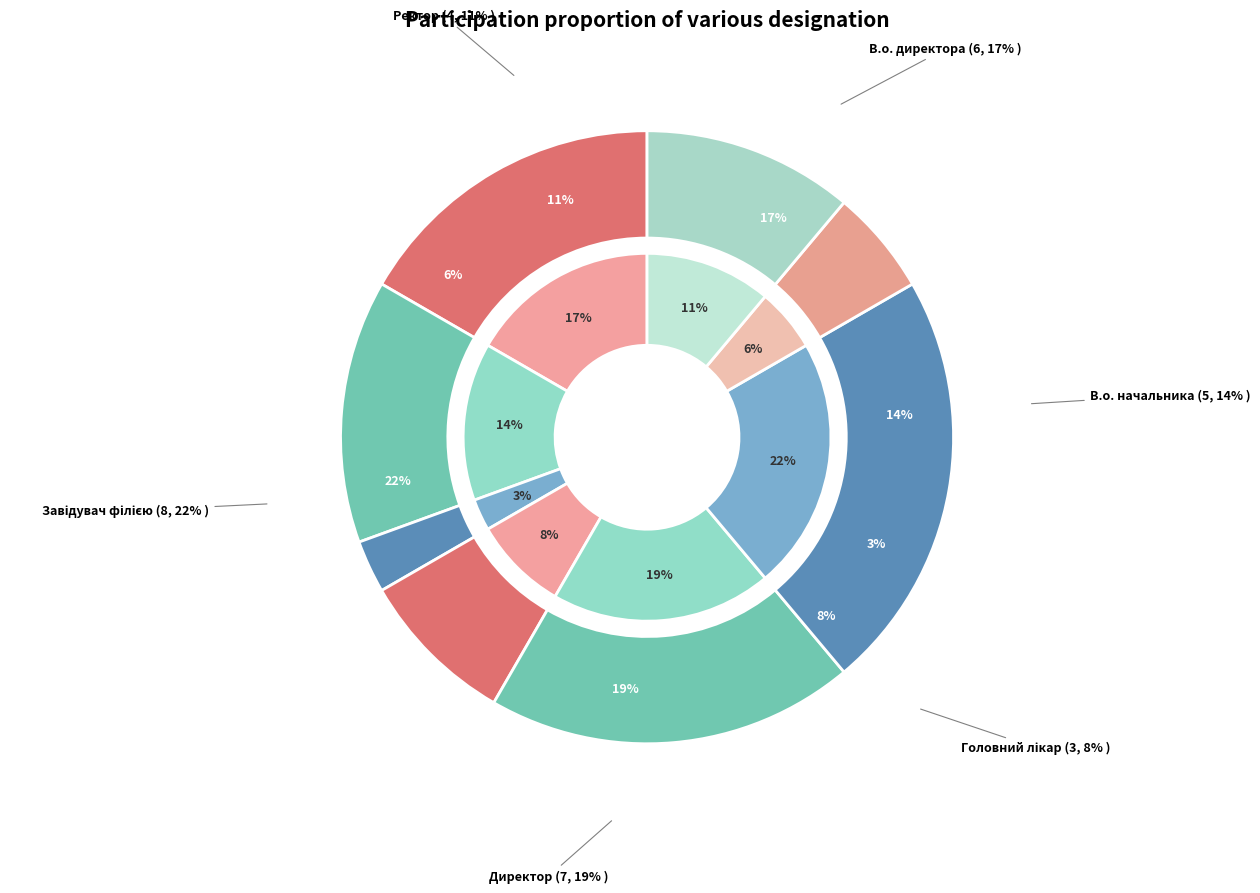

Rank the categories by value from lowest to highest.

Генеральний директор, Начальник, Головний лікар, Ректор, В.о. начальника, В.о. директора, Директор, Завідувач філією